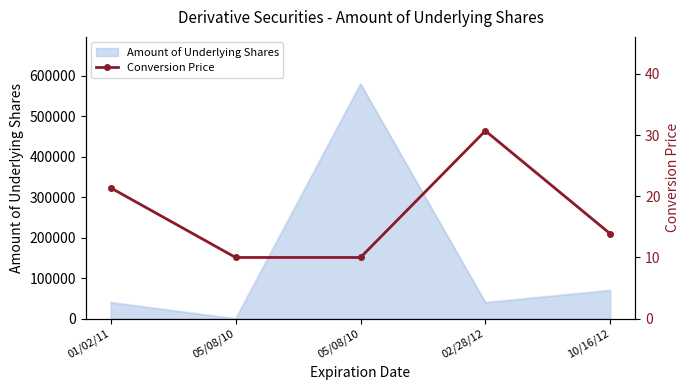

Reading right to left, what are all the values shown in this chart?

10/16/12=13.9	02/28/12=30.7	05/08/10=10.0	05/08/10=10.0	01/02/11=21.4